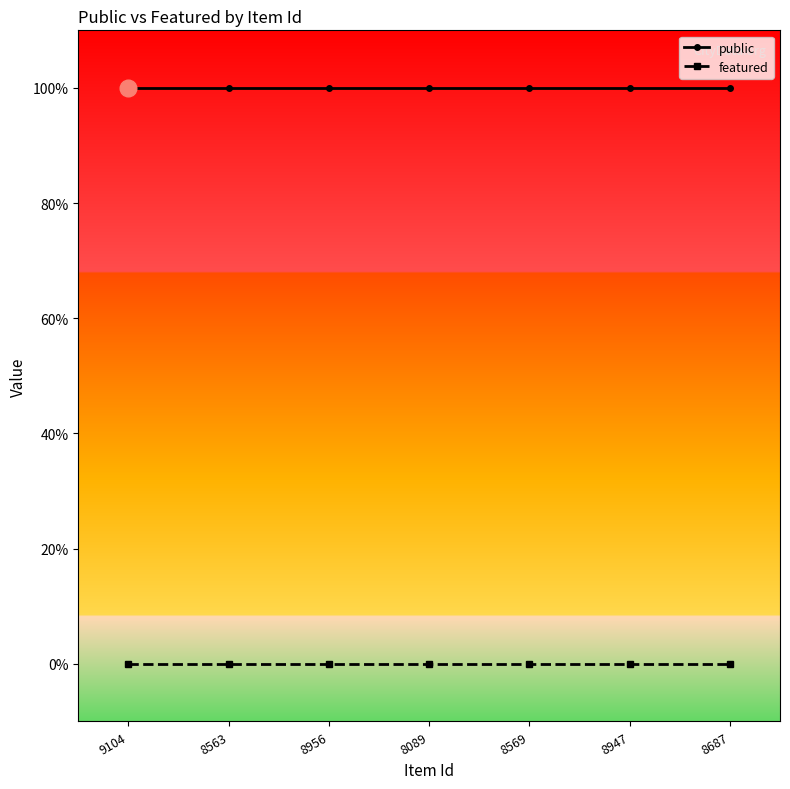

What is the label of the 2nd point from the right?

8947